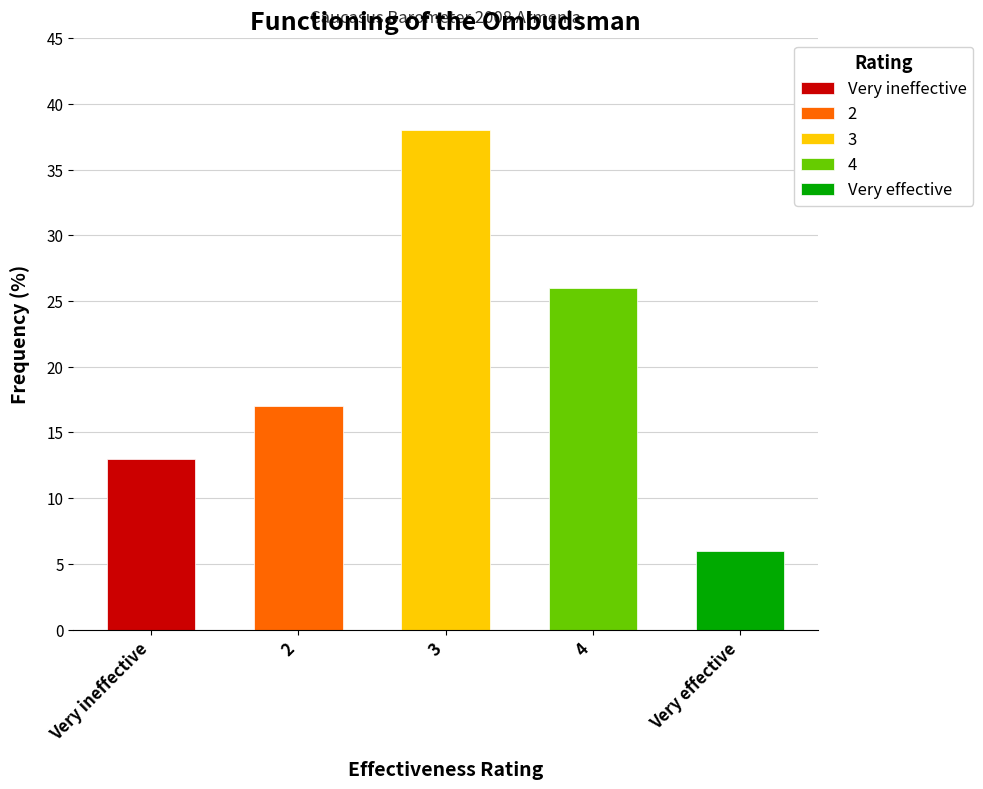

What is the difference between the maximum and second lowest values?

25